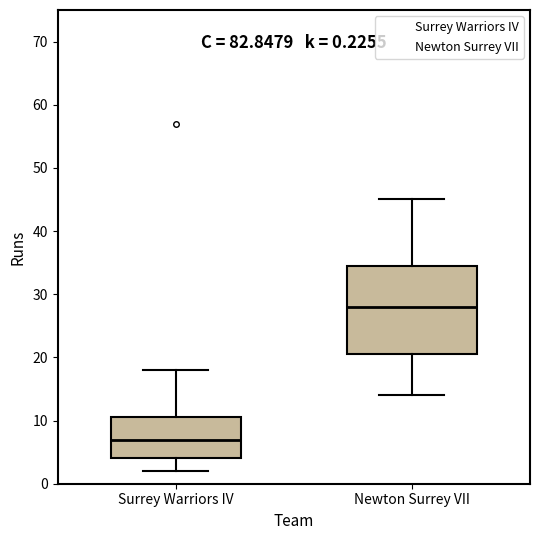

Which box is the tallest, from its lower edge to its upper edge?

Newton Surrey VII